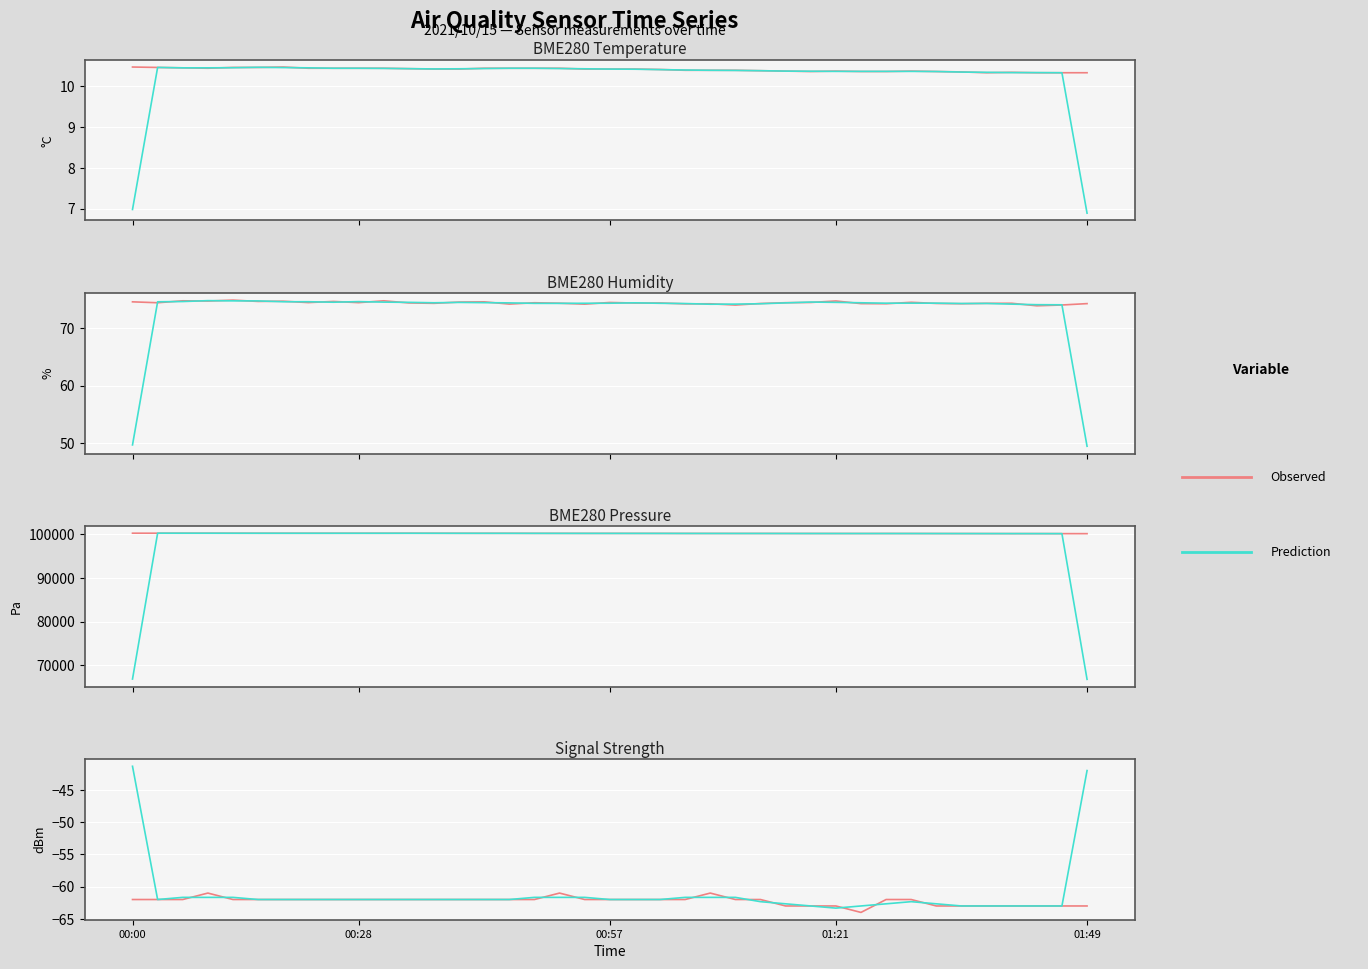

How many lines are shown in the chart?

2